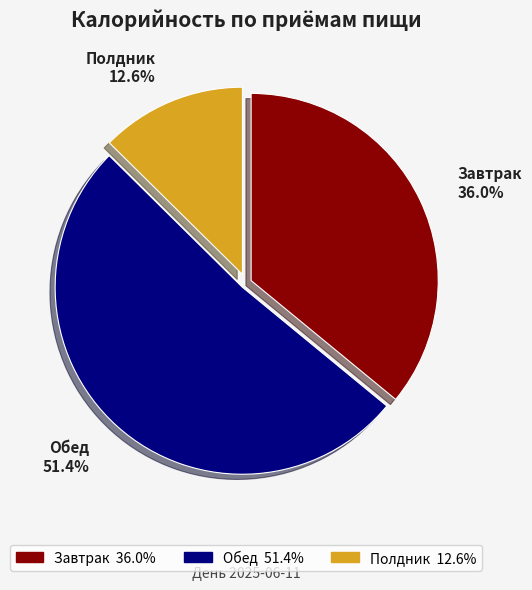

Rank the categories by value from lowest to highest.

Полдник, Завтрак, Обед